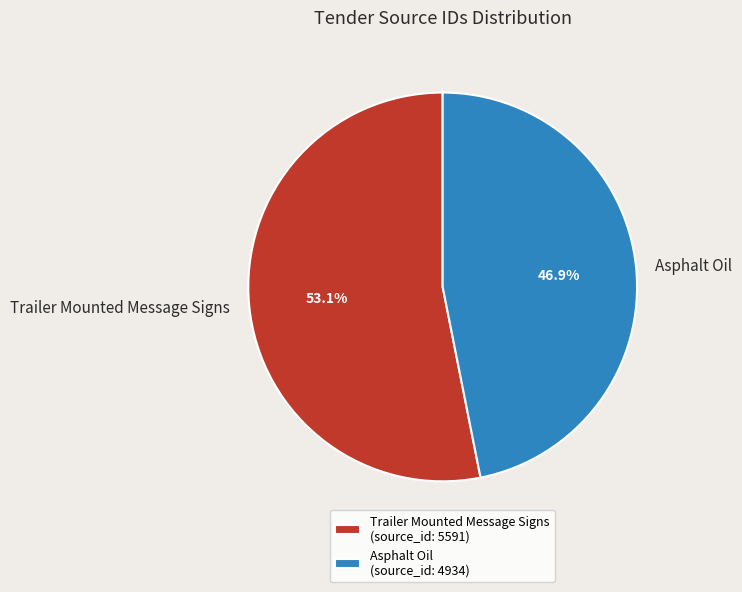

Approximately how many times larger is the value at Asphalt Oil compared to Trailer Mounted Message Signs?

0.9